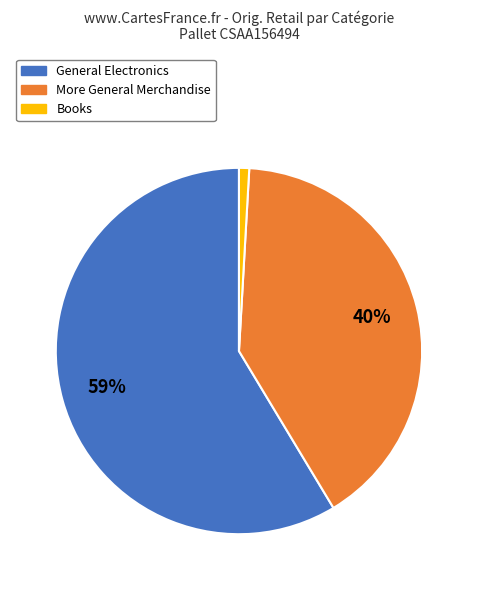

What percentage is the Books slice, to the nearest percent?

1%